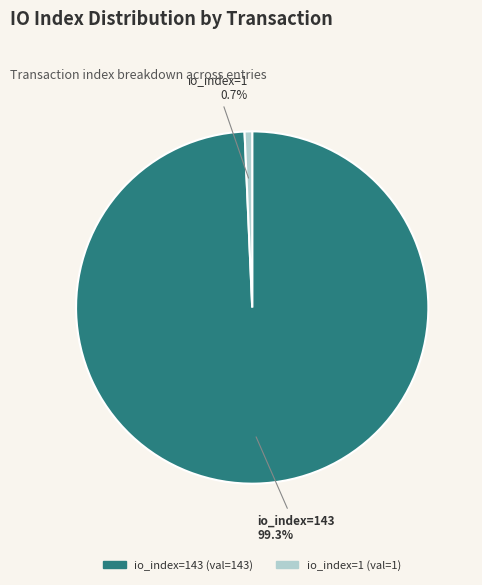

Rank the categories by value from highest to lowest.

io_index=143, io_index=1